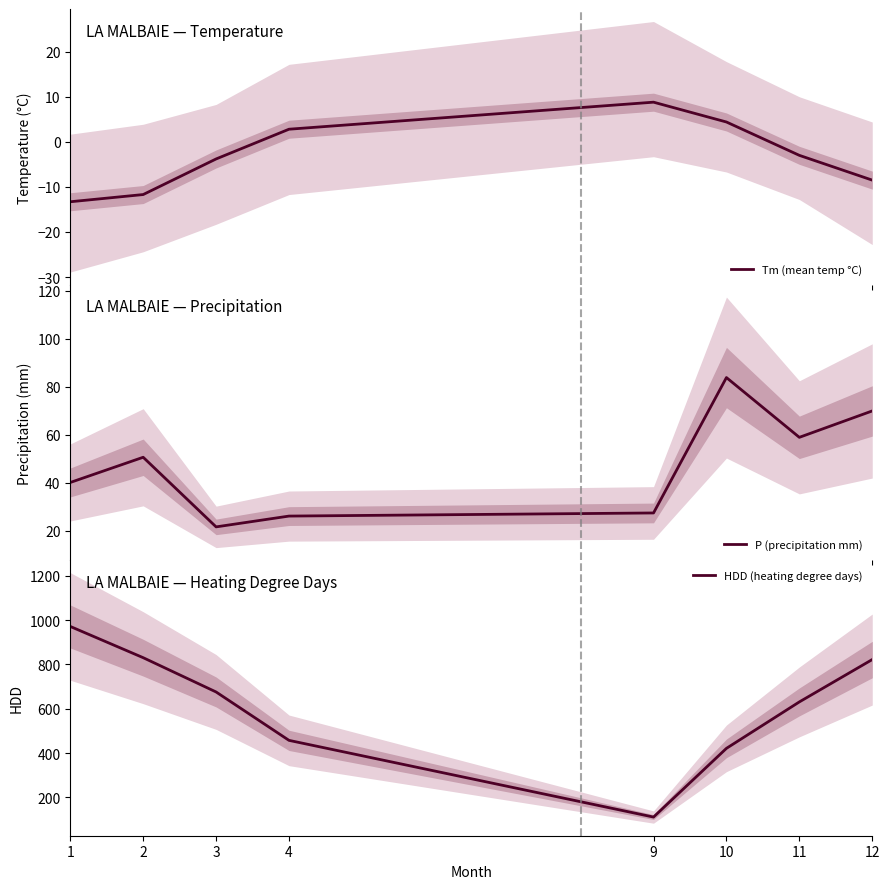

How many data points does each series have?

8